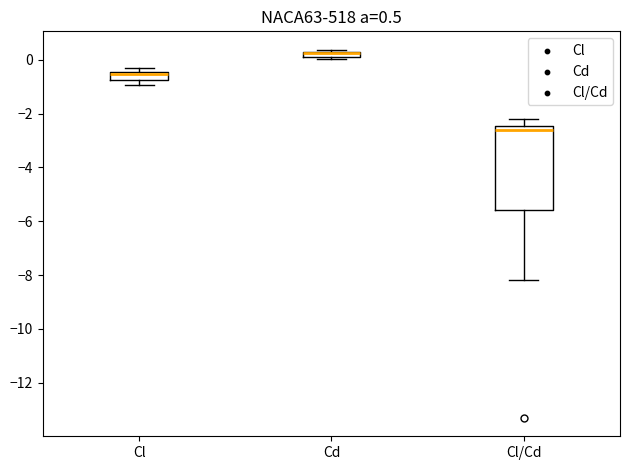

Which box is the tallest, from its lower edge to its upper edge?

Cl/Cd